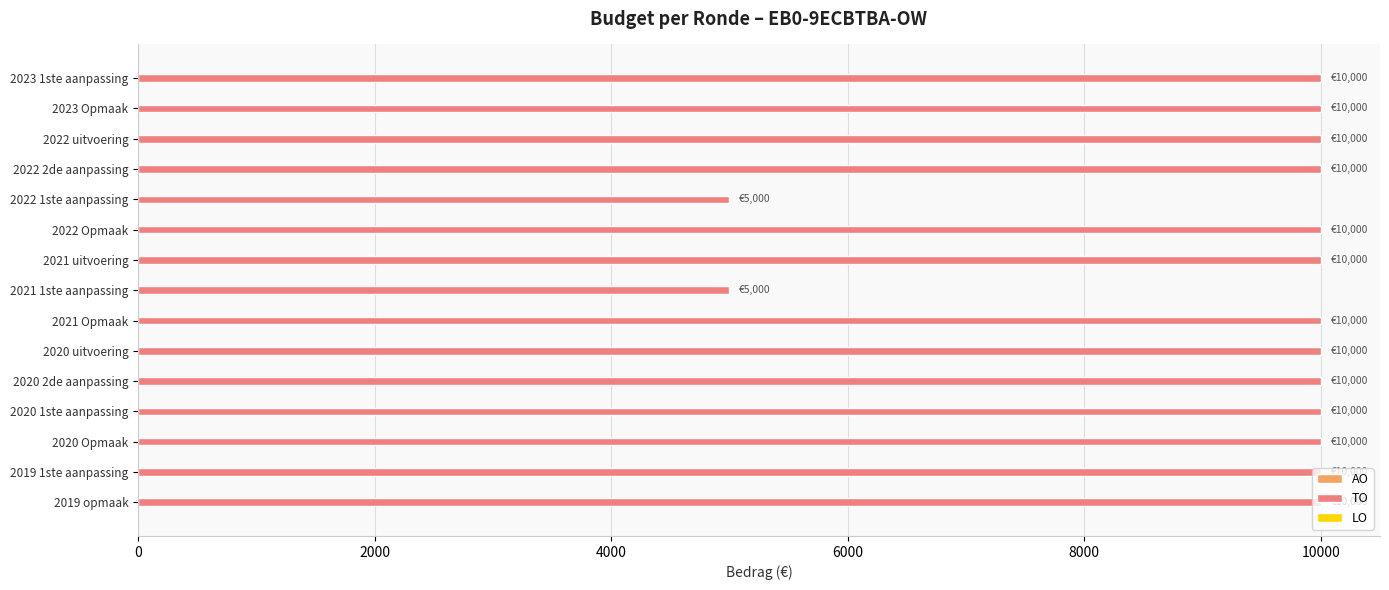

Does the chart contain any negative values?

No